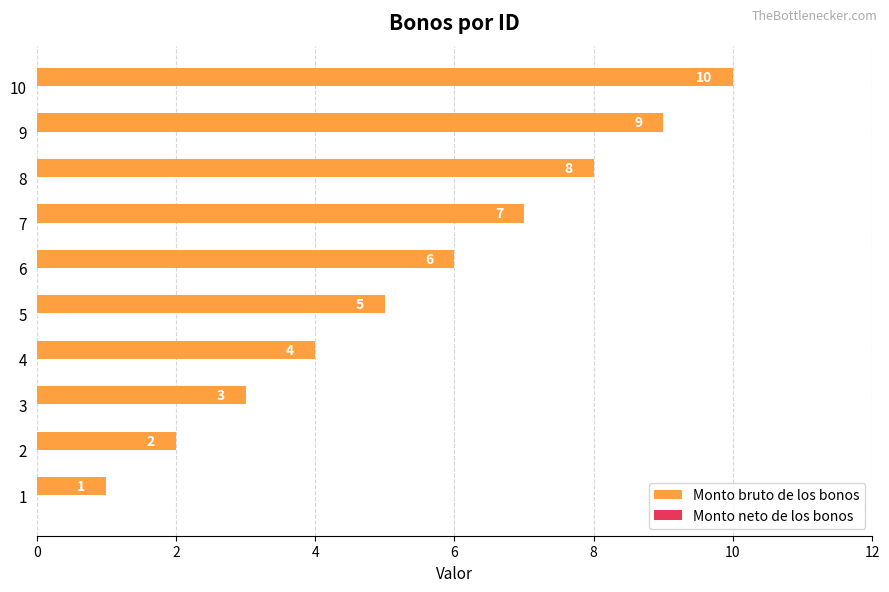

Which has a higher value, 4 or 8?

8